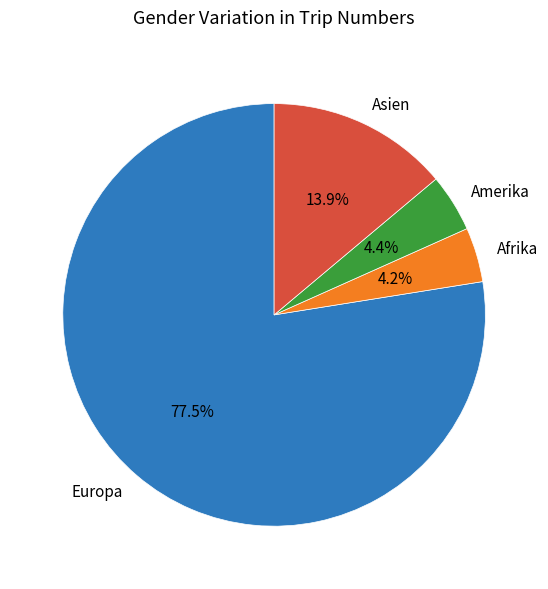

The Amerika slice represents 4% of the pie. True or false?

True